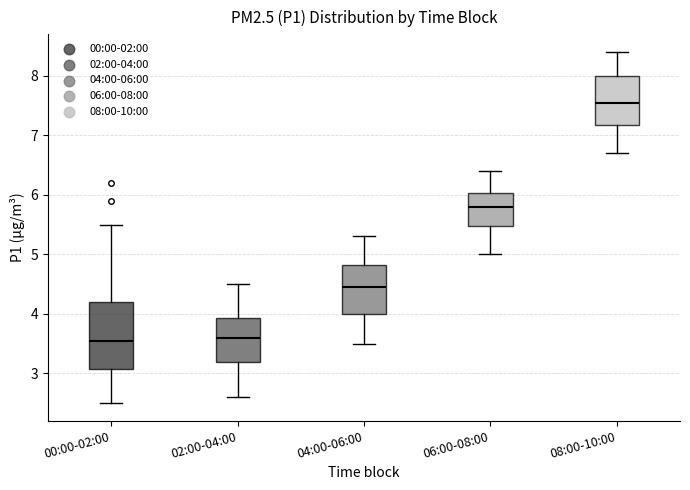

Where does the median line of the box for 04:00-06:00 sit on the y-axis? The values are not printed on the chart, so give them approximately, as read against the axis.

4.5